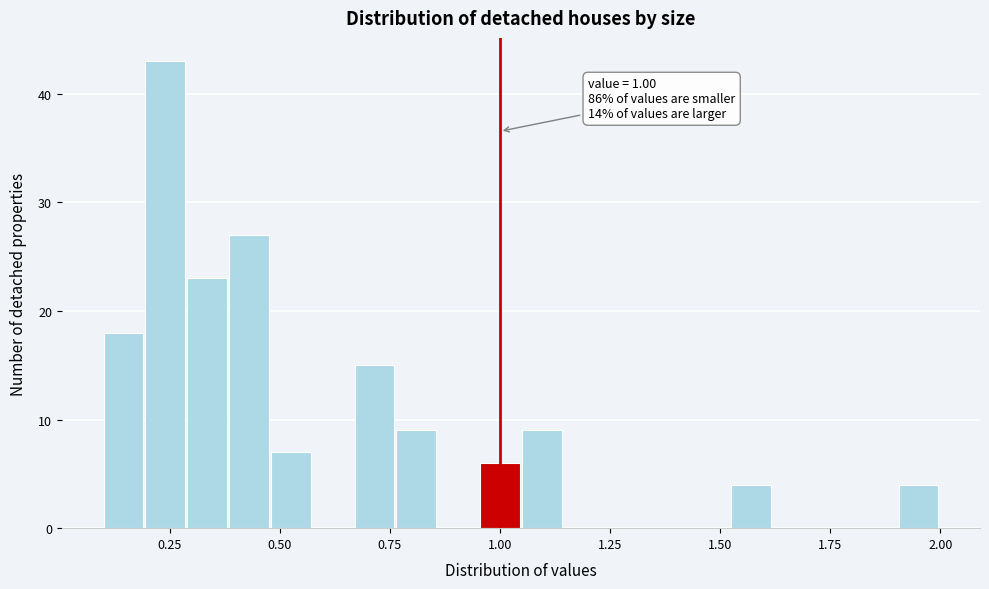

Around what value on the x-axis is the tallest bar? Give the approximate position of its centre, as read against the axis.

0.25